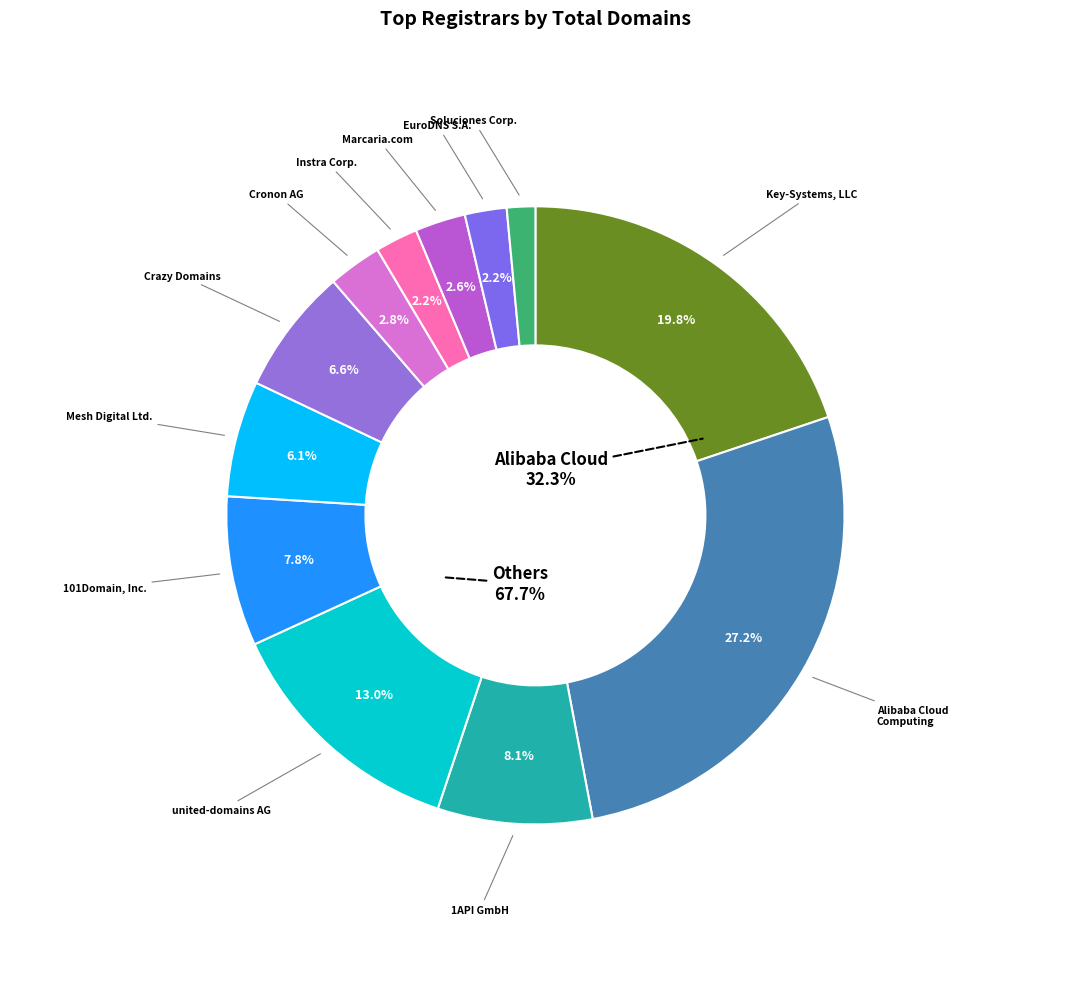

Approximately how many times larger is the value at 1API GmbH compared to Instra Corporation Pty Ltd.?

3.6